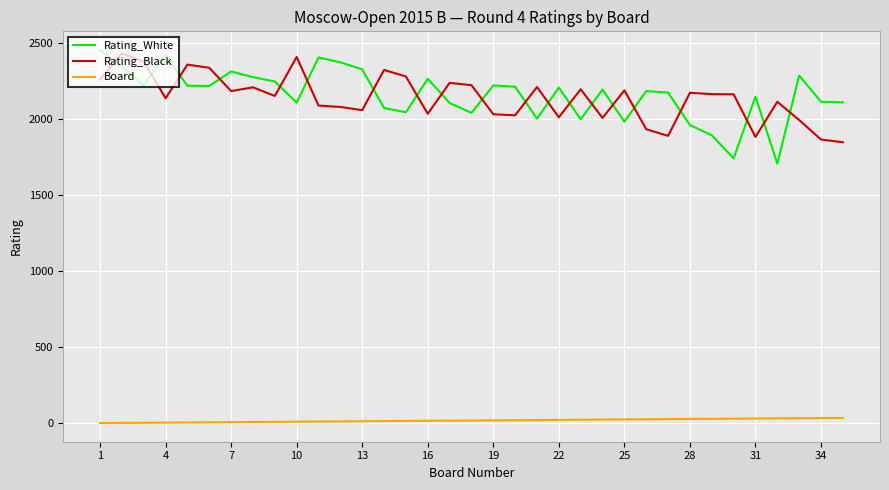

What is the difference between the maximum and minimum values in the Rating_Black series?

584